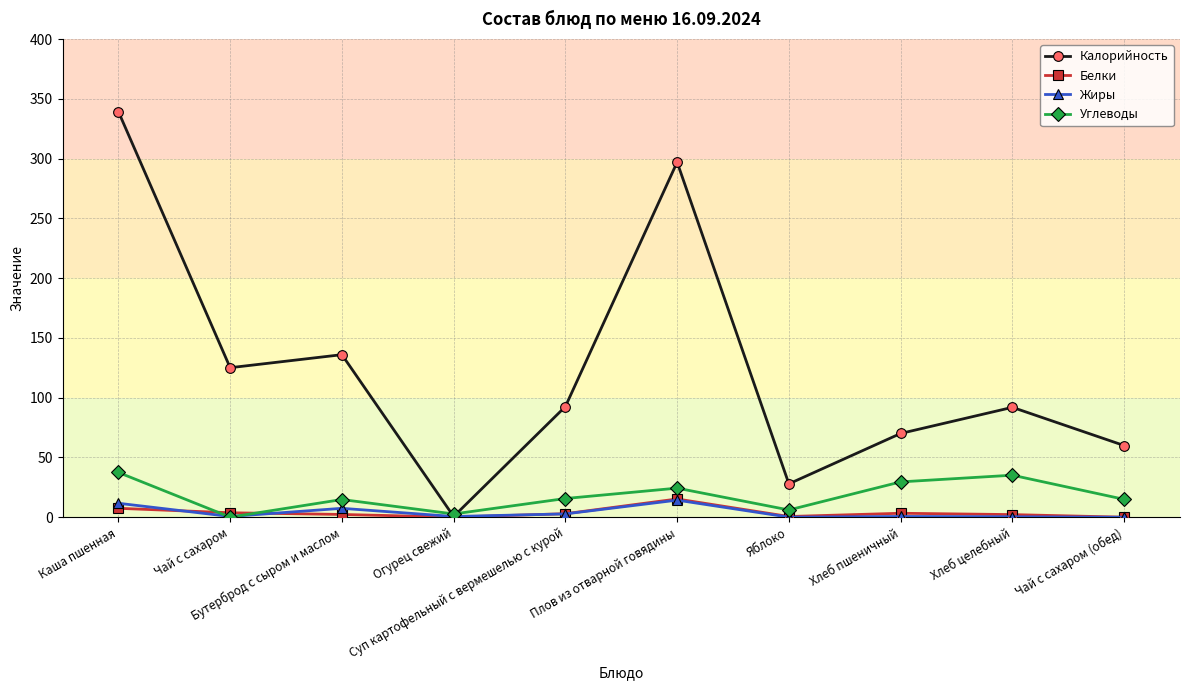

How many data points in Калорийность are above 92?

5